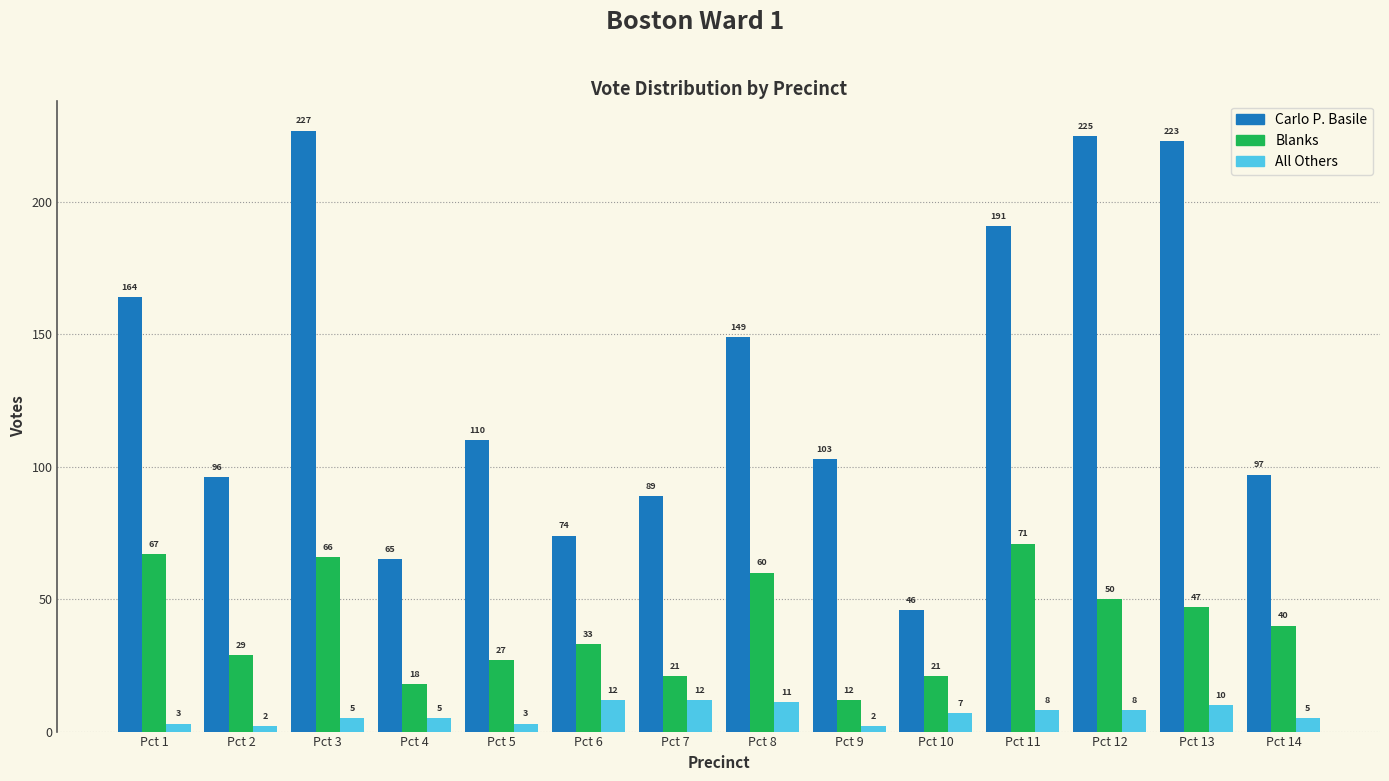

What is the value of the All Others bar at the 12th from the left?

8